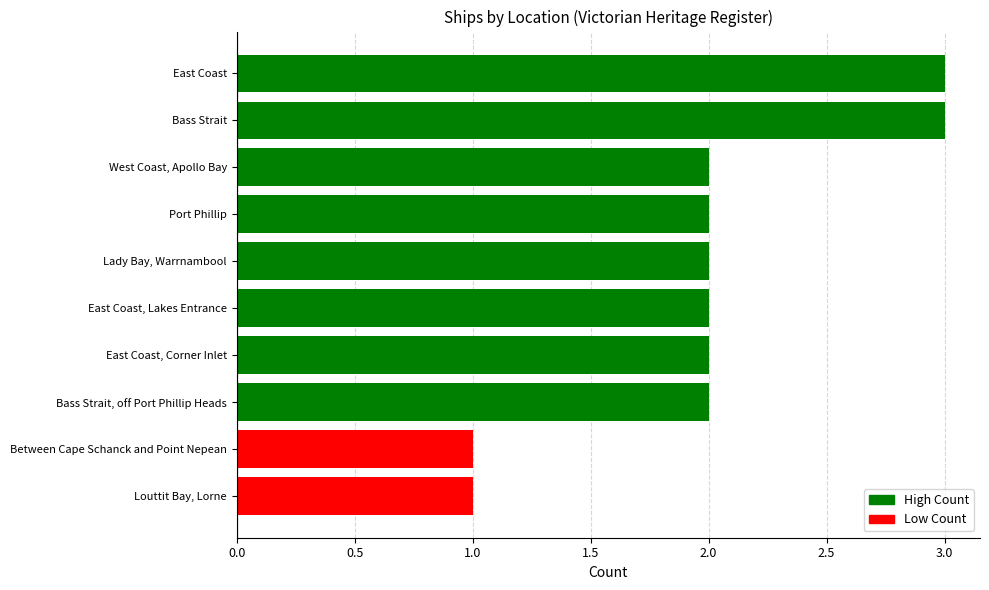

Approximately how many times larger is the value at East Coast, Corner Inlet compared to Louttit Bay, Lorne?

2.0